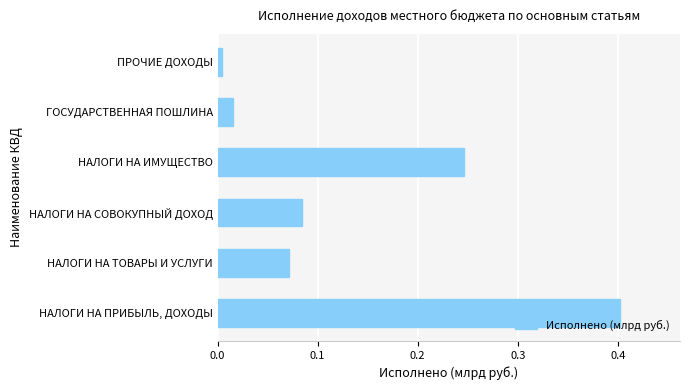

What is the change in value from НАЛОГИ НА ТОВАРЫ И УСЛУГИ to НАЛОГИ НА ИМУЩЕСТВО?

+0.2